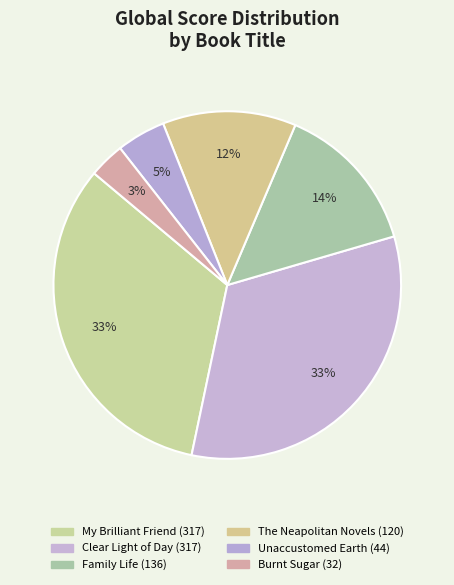

To the nearest percent, what is the average slice percentage?

17%